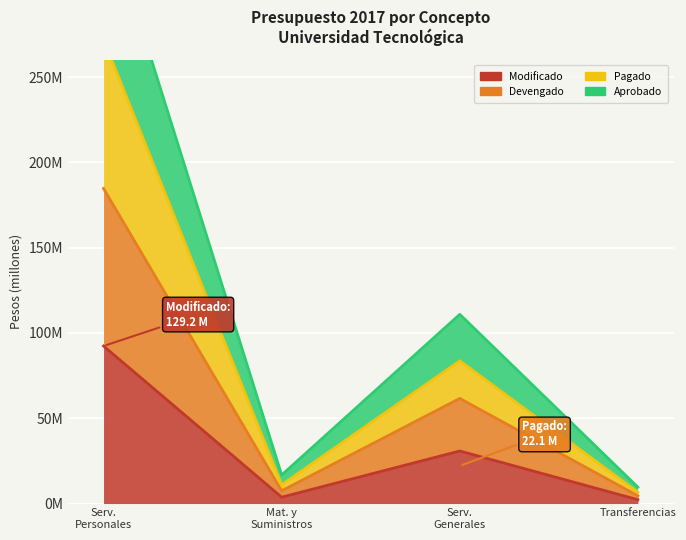

True or false: Pagado and Devengado cross at least once.

False